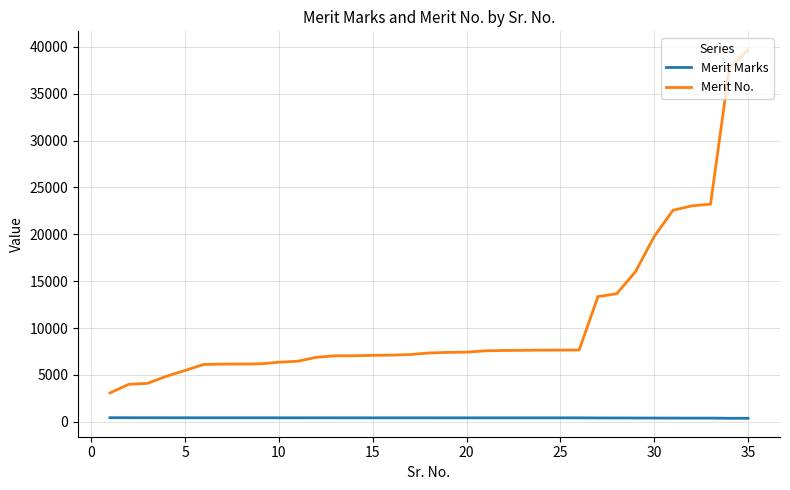

Which series has the largest range (max minus min)?

Merit No.